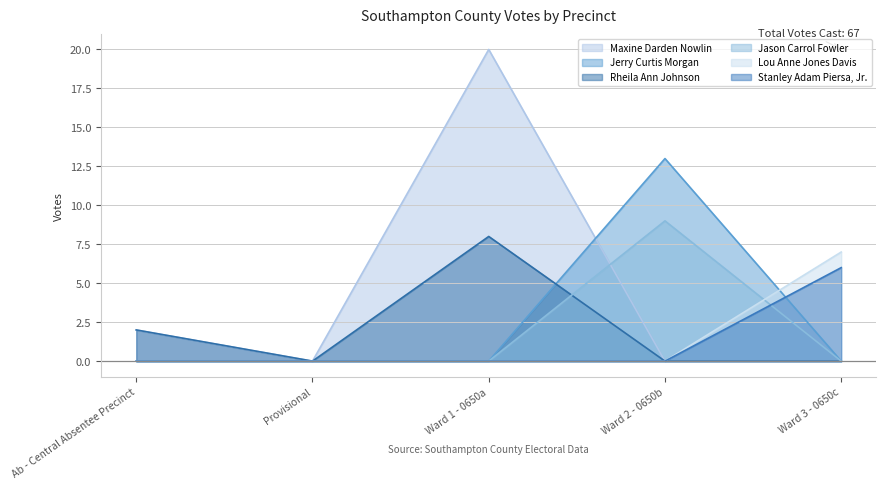

List the labels in order of Stanley Adam Piersa, Jr. value, smallest first.

Ab - Central Absentee Precinct, Provisional, Ward 1 - 0650a, Ward 2 - 0650b, Ward 3 - 0650c